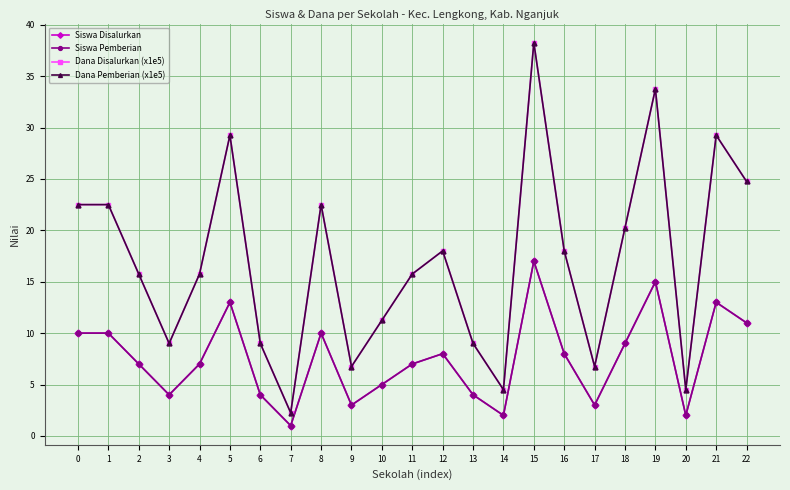

How many interior local valleys does the Siswa Disalurkan series have?

6